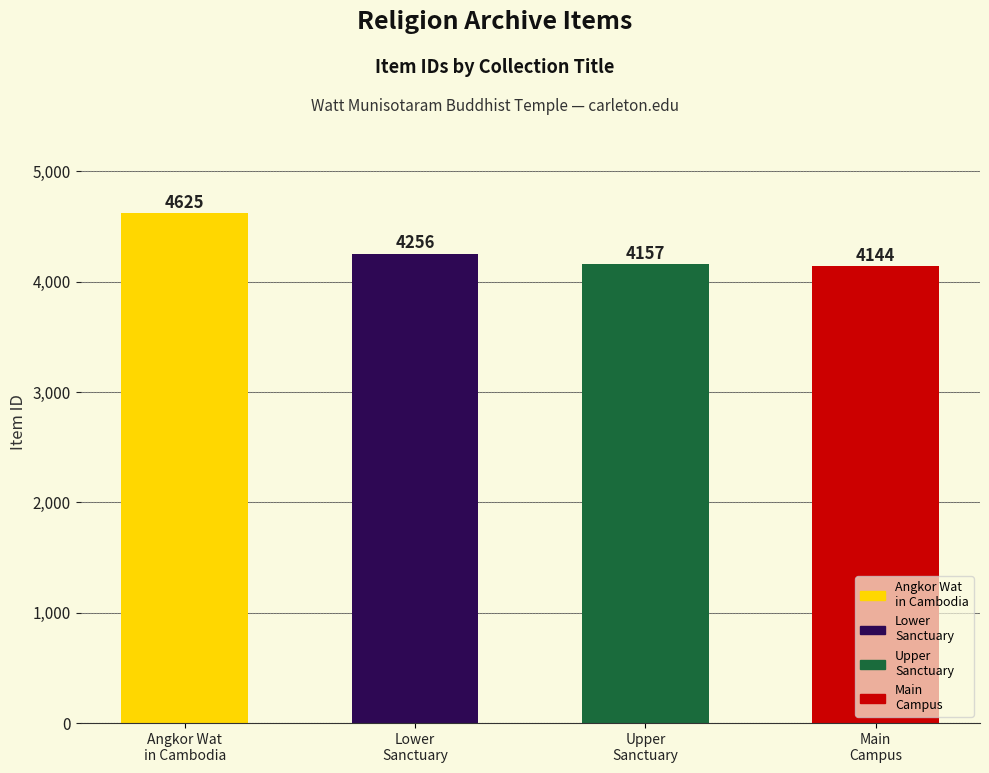

List the labels in order of value, smallest first.

Main
Campus, Upper
Sanctuary, Lower
Sanctuary, Angkor Wat
in Cambodia